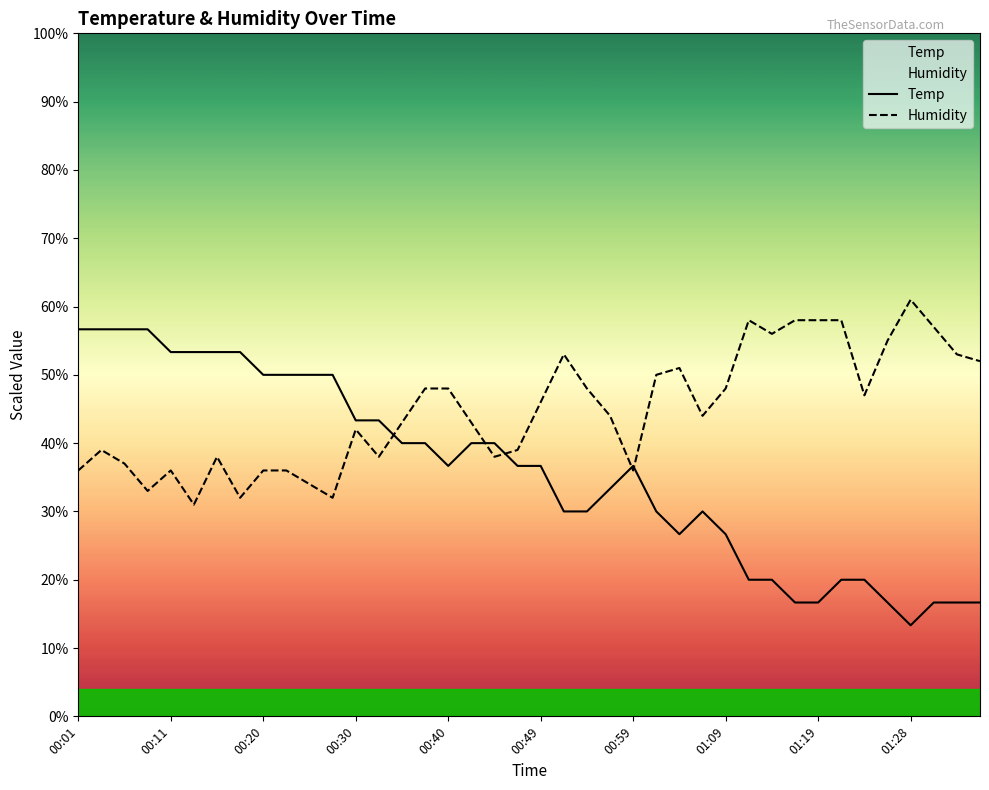

Does the chart have visible grid lines?

No